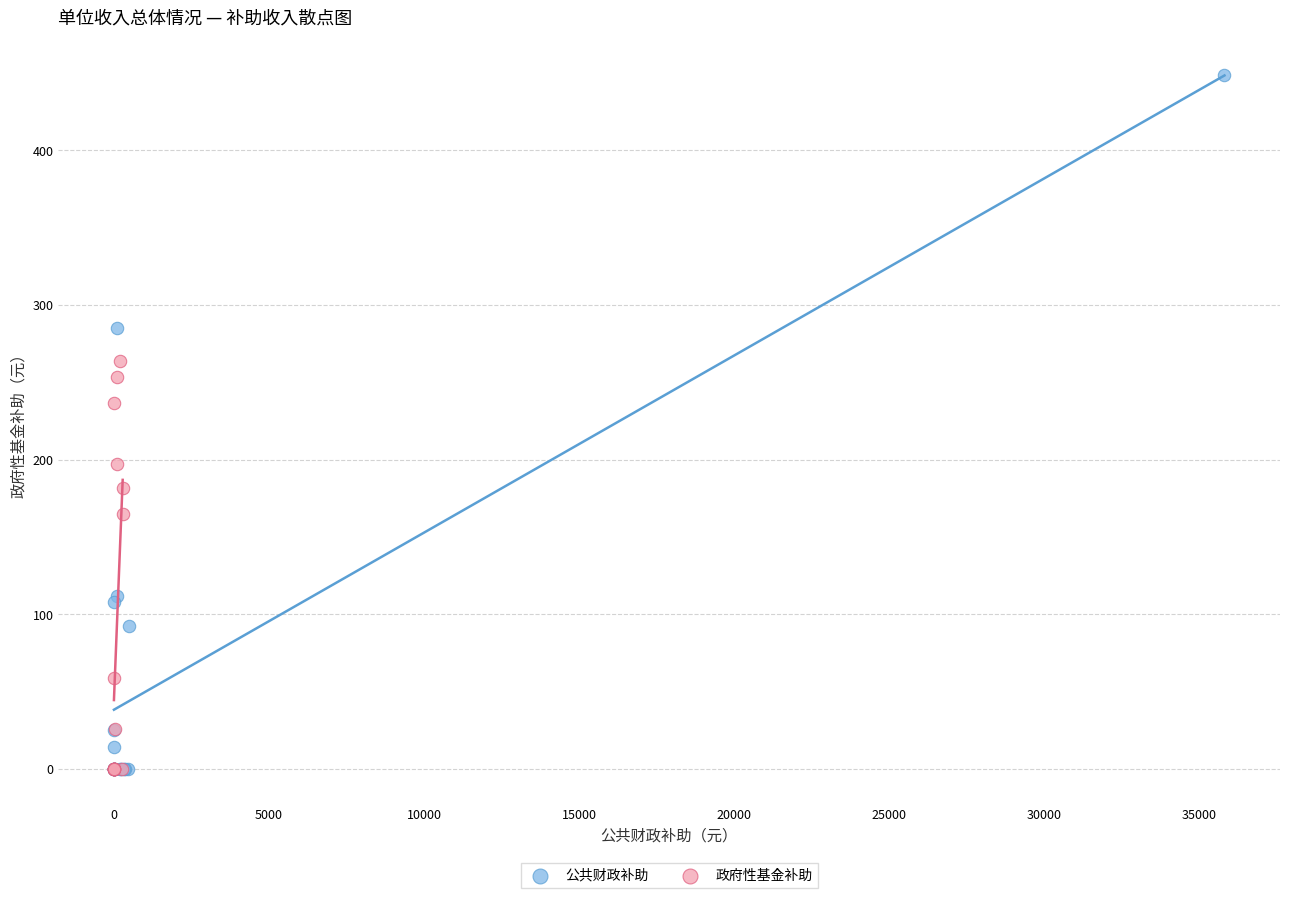

Which series contains the highest Y value?

公共财政补助